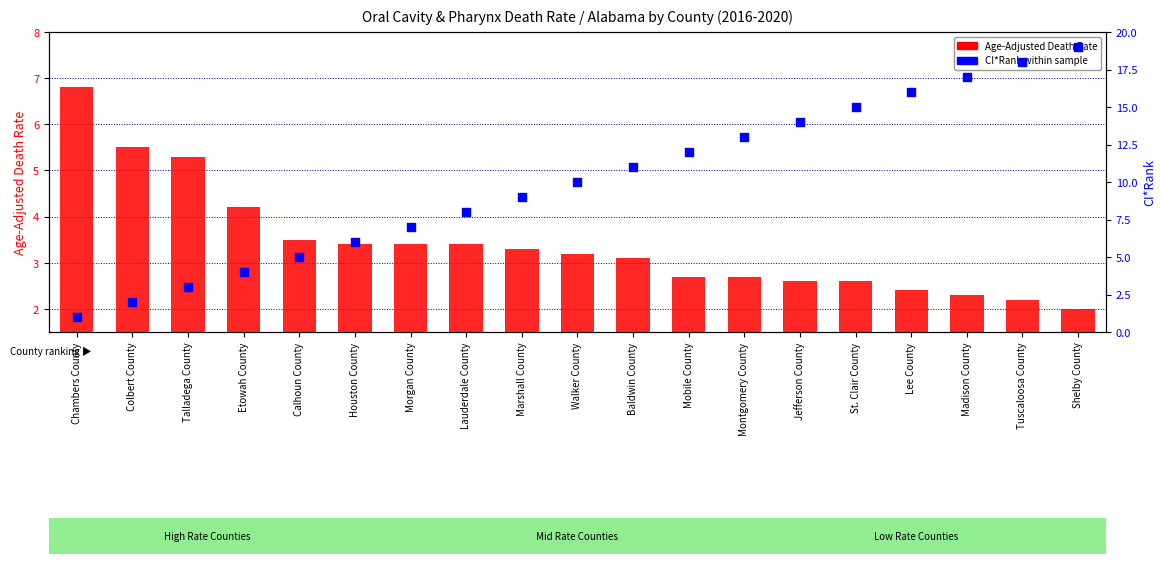

Which series has the largest Y range (max minus min)?

CI*Rank